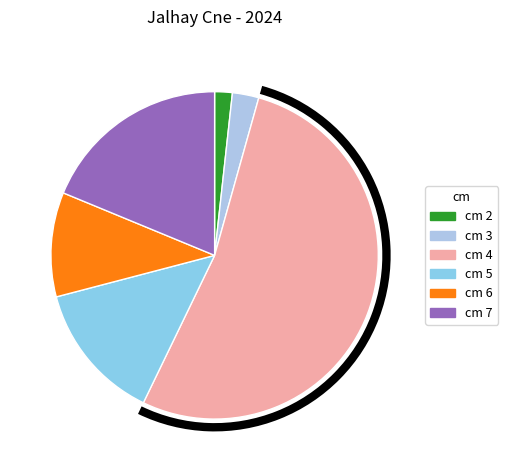

How many slices are in this pie chart?

6